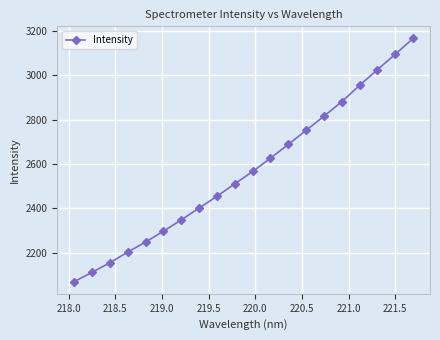

Reading right to left, extract all data points from this chart.

3165.7	3094.7	3025.1	2954.3	2880.8	2815.5	2751.7	2688.3	2626.1	2566.3	2510.7	2454.6	2401.3	2348.2	2297.1	2248.5	2203.2	2154.8	2112.1	2069.8